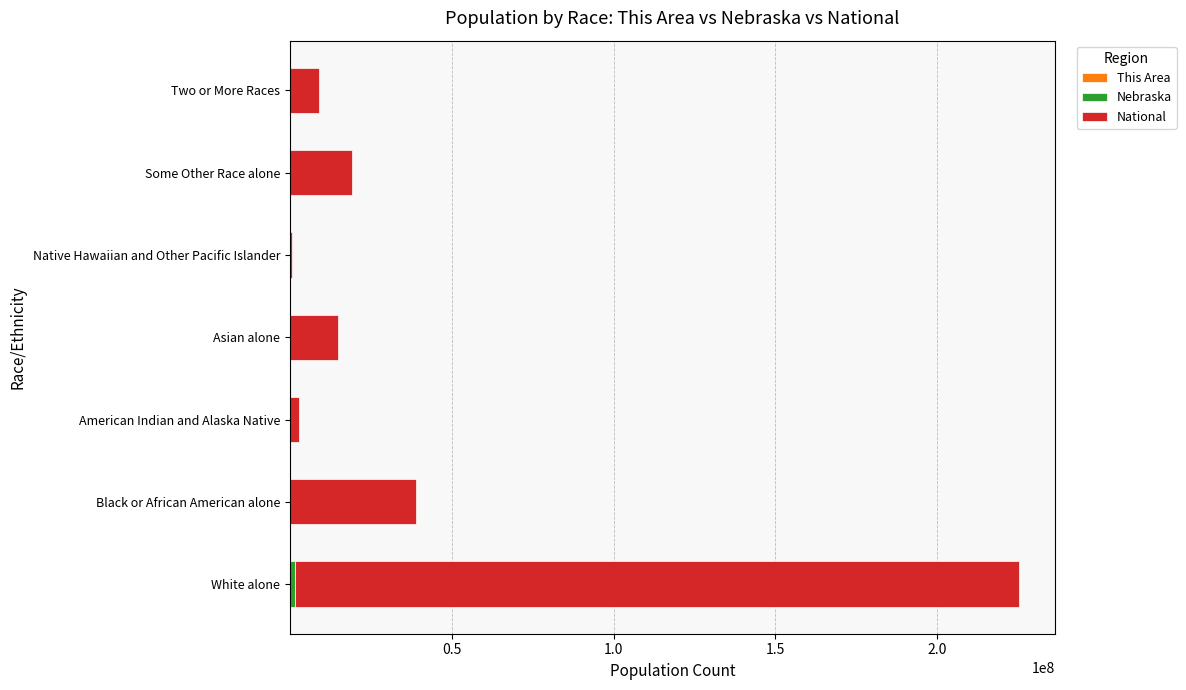

At which category is the sum across all series the highest?

White alone